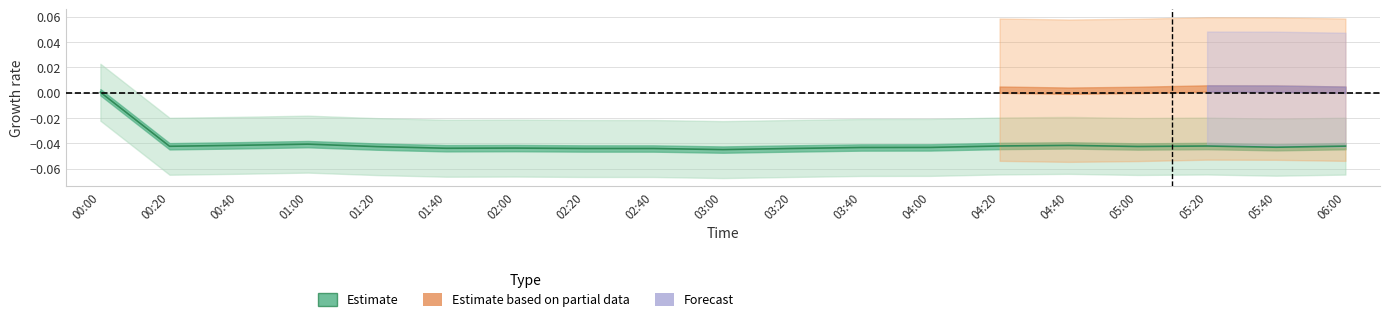

List the labels in order of value, smallest first.

03:00, 02:40, 02:20, 03:20, 01:40, 02:00, 03:40, 04:00, 05:40, 01:20, 05:00, 00:20, 06:00, 05:20, 04:20, 04:40, 00:40, 01:00, 00:00